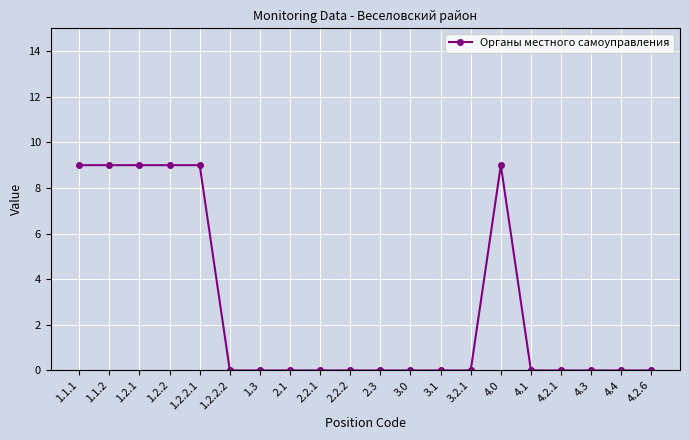

What is the label of the 9th point from the left?

2.2.1